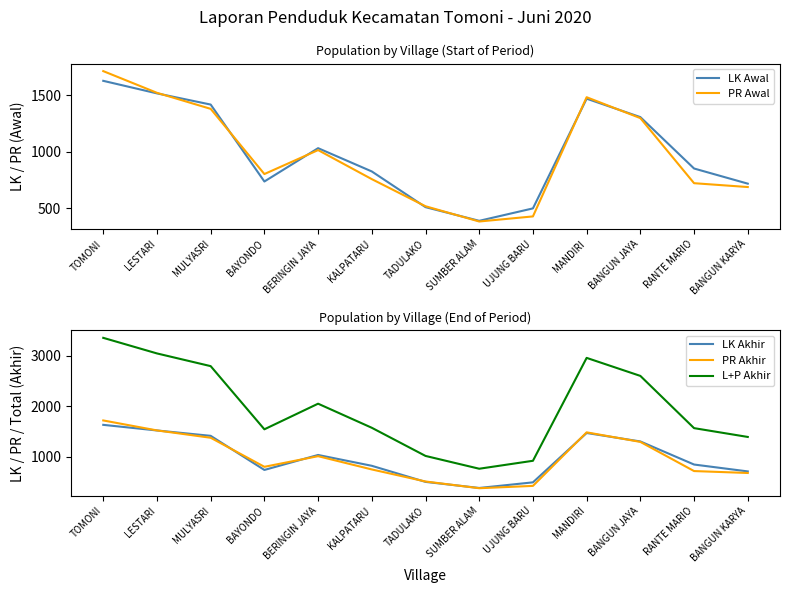

At RANTE MARIO, list the series in order from smallest to largest.

PR Akhir, PR Awal, LK Akhir, LK Awal, L+P Akhir